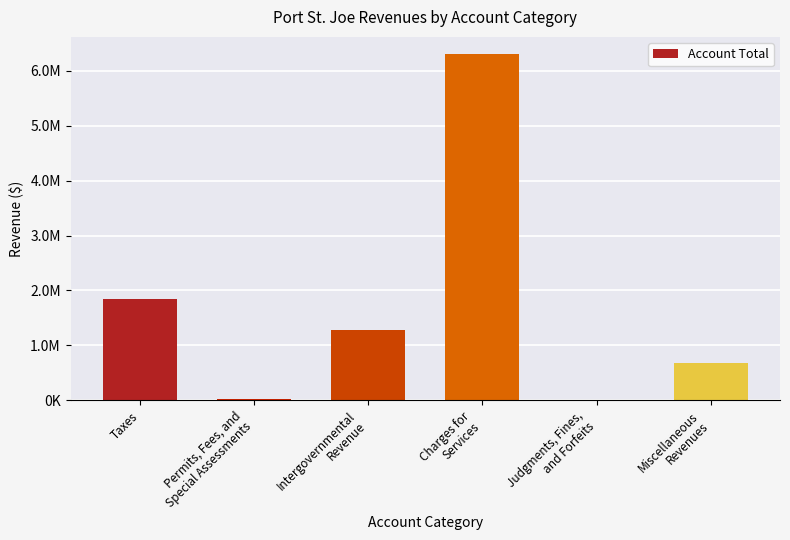

What is the smallest value displayed?

2344